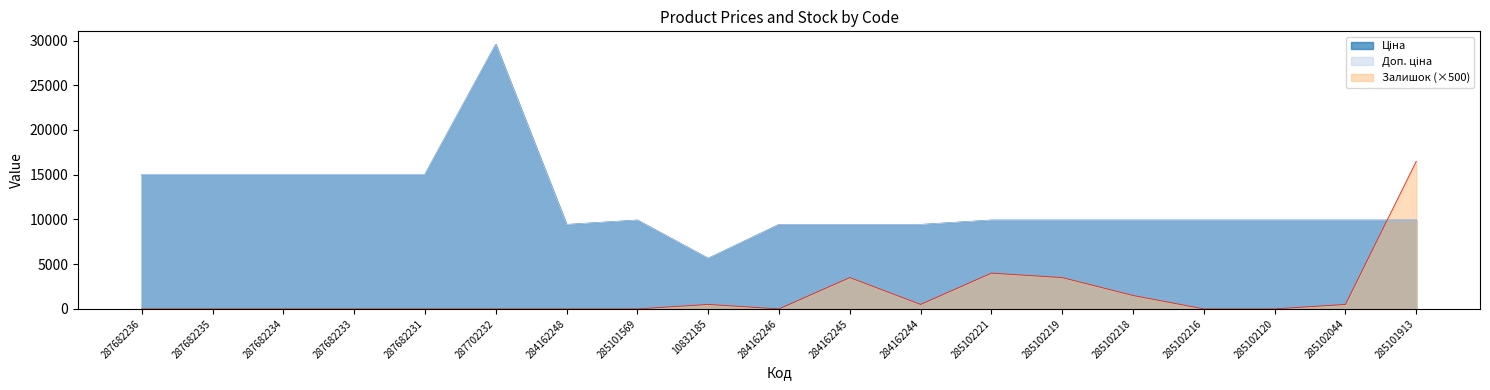

At which category is the sum across all series the highest?

287702232